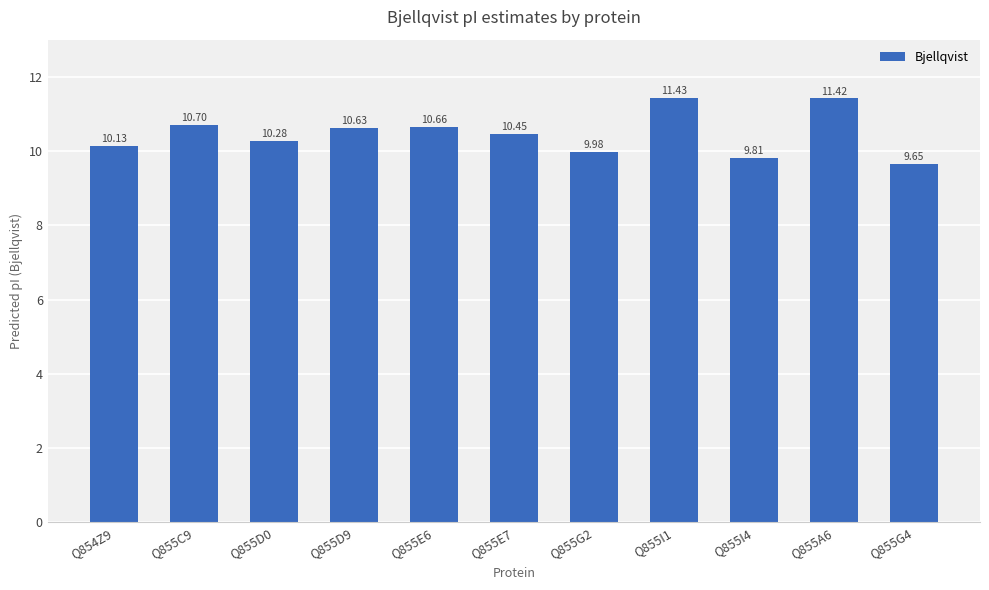

Are the bars horizontal?

No